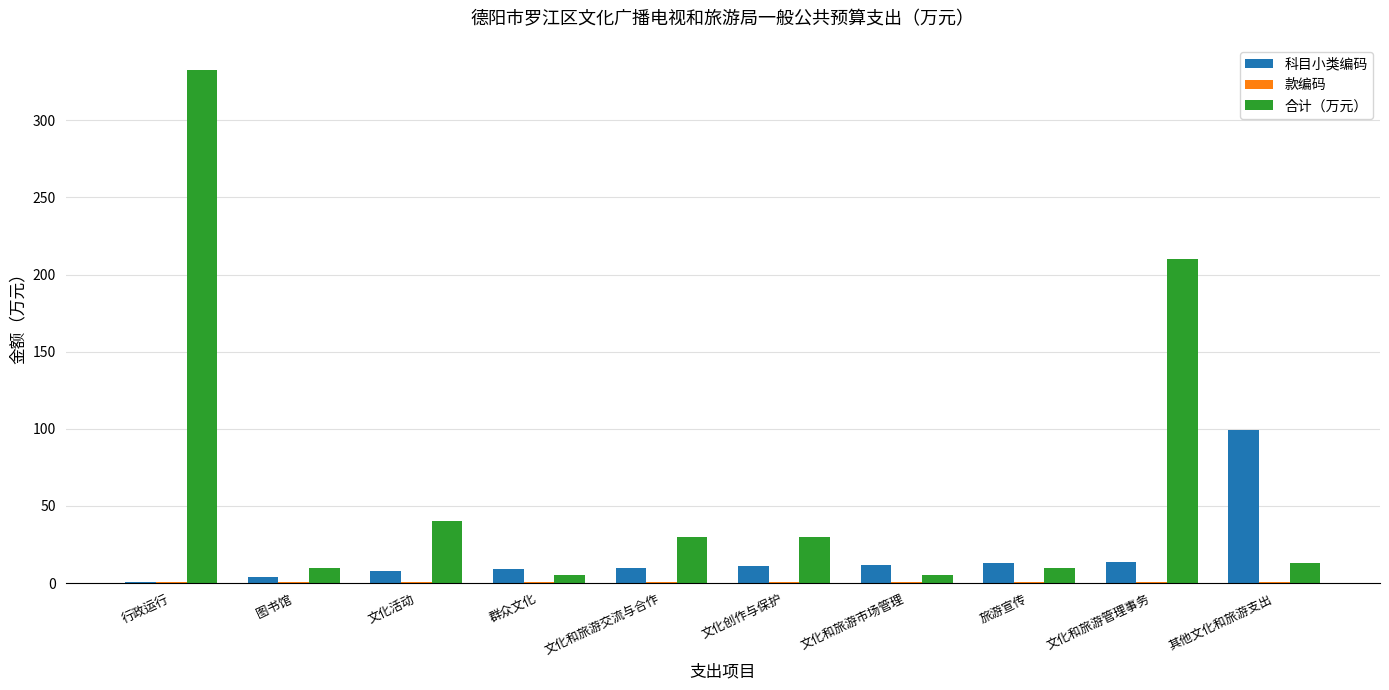

Between 群众文化 and 其他文化和旅游支出, which series saw the biggest shift?

科目小类编码